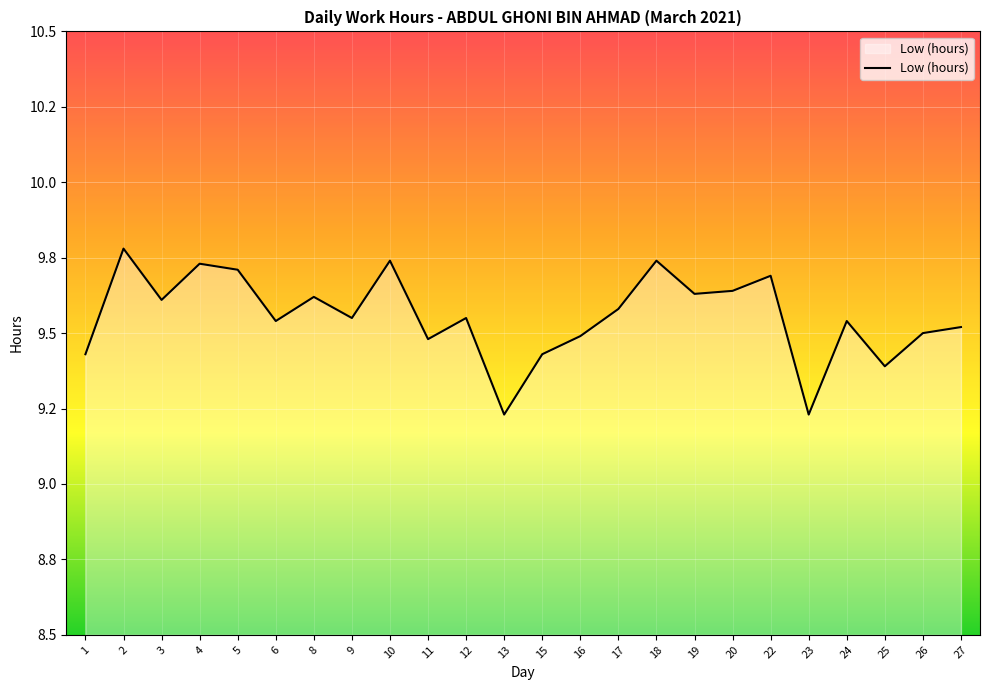

Does the chart have visible grid lines?

Yes